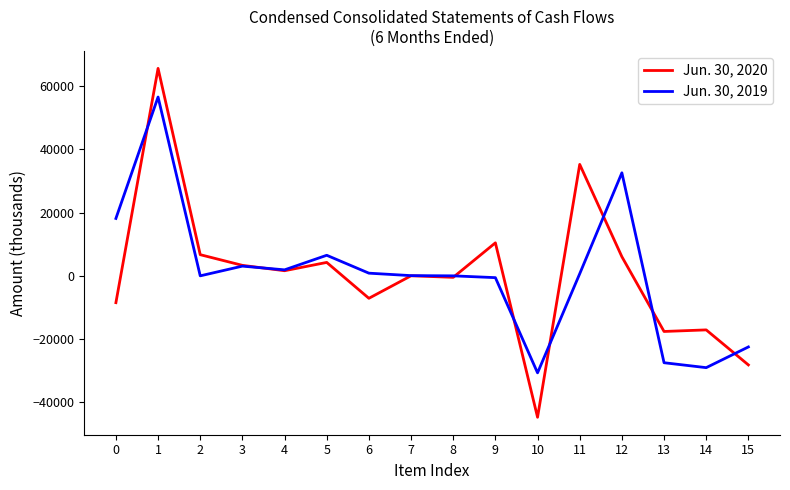

How many times do Jun. 30, 2020 and Jun. 30, 2019 cross each other?

8